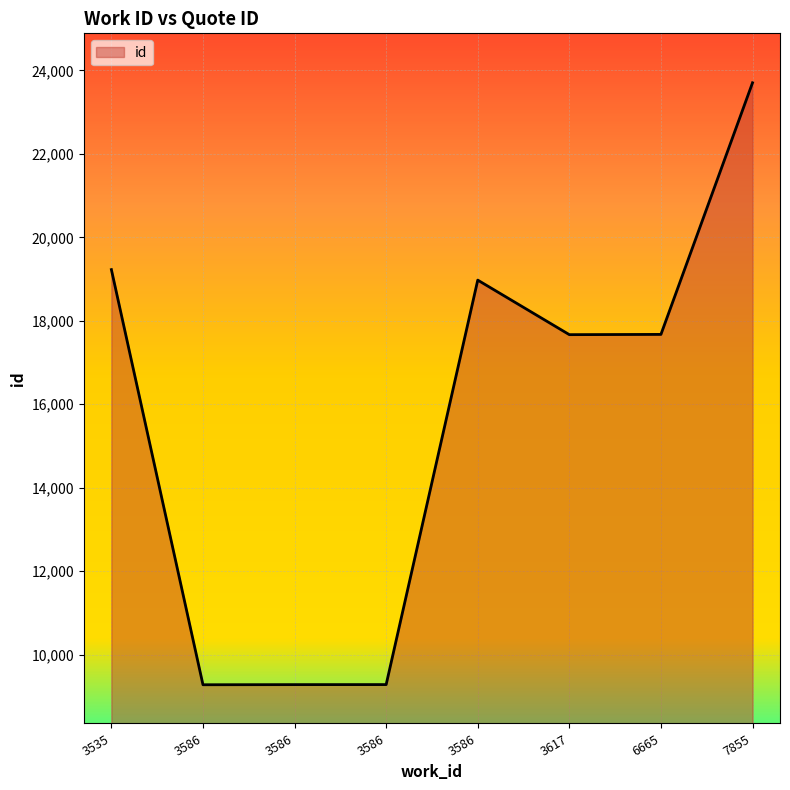

How many values are below 17673?

4